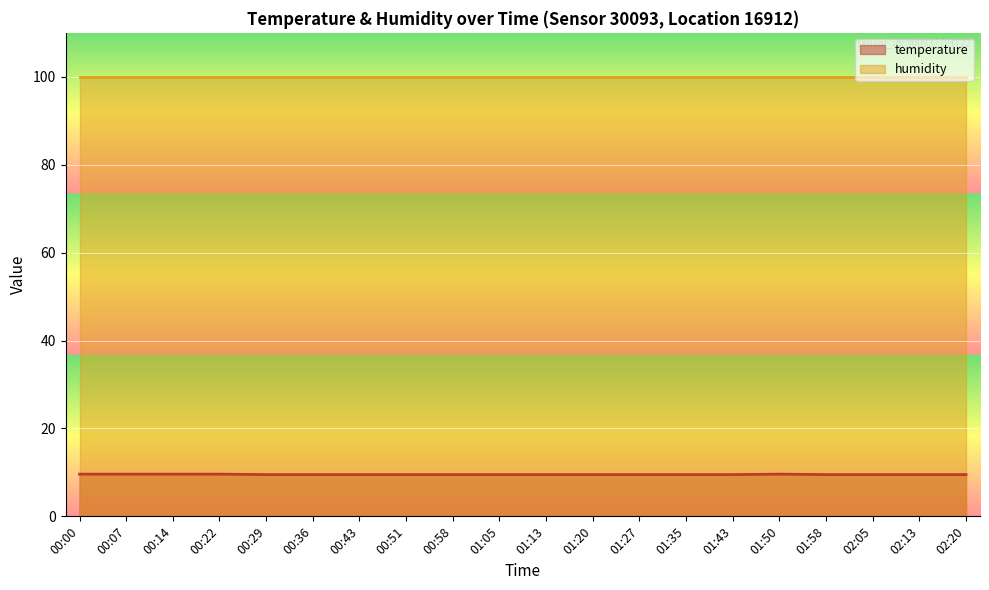

What is the label of the 17th point from the right?

00:22